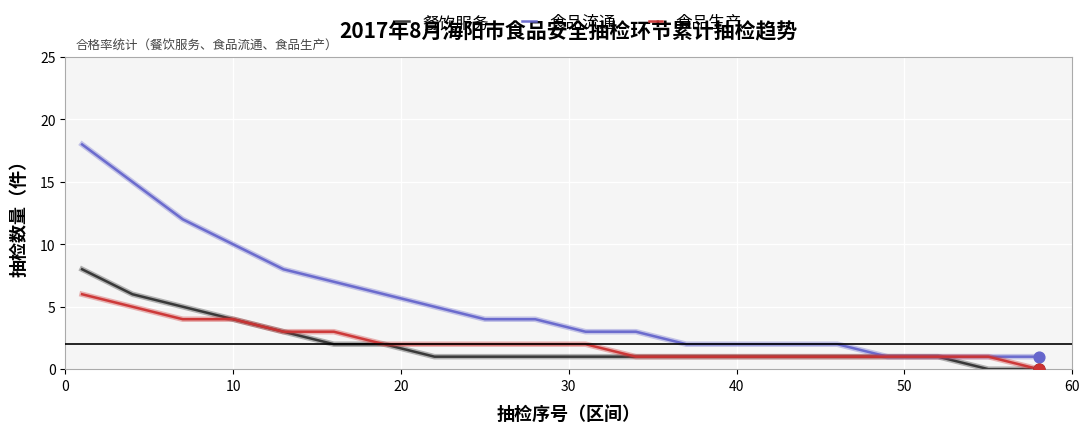

Which series has the widest spread of values?

食品流通